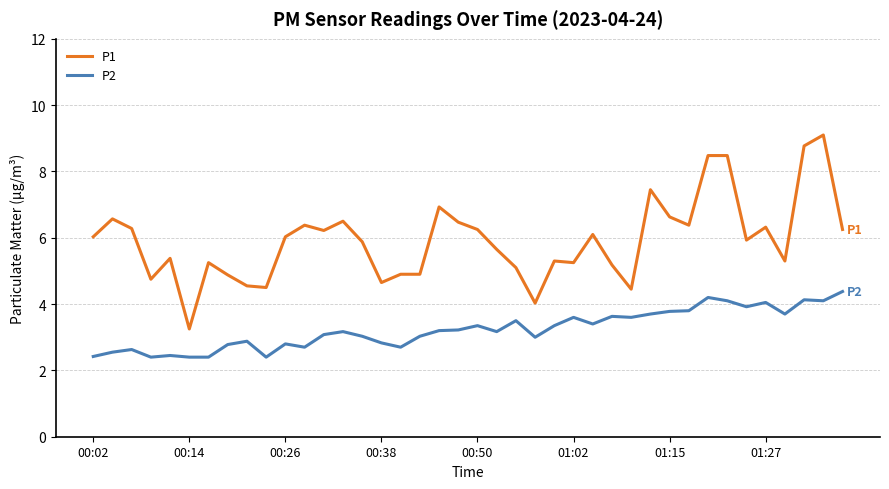

True or false: P2 and P1 cross at least once.

False